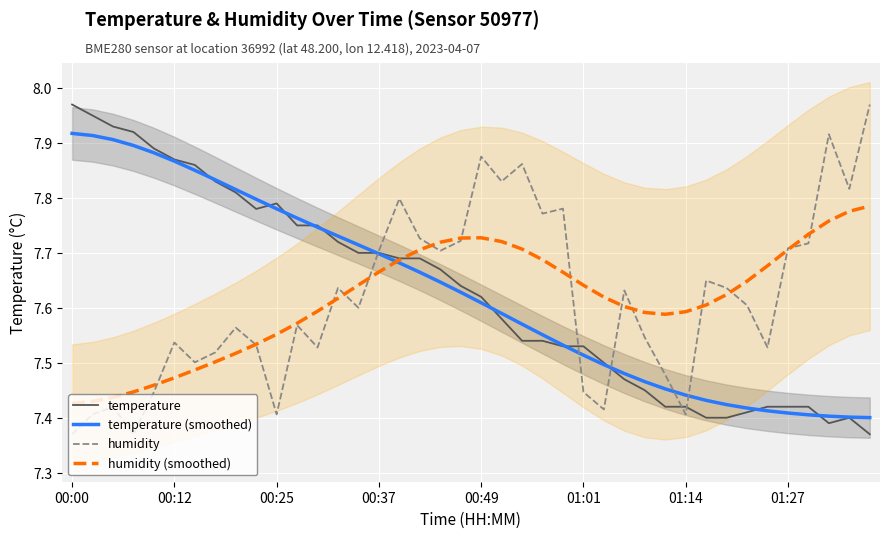

Where is the first local maximum for temperature?

00:25